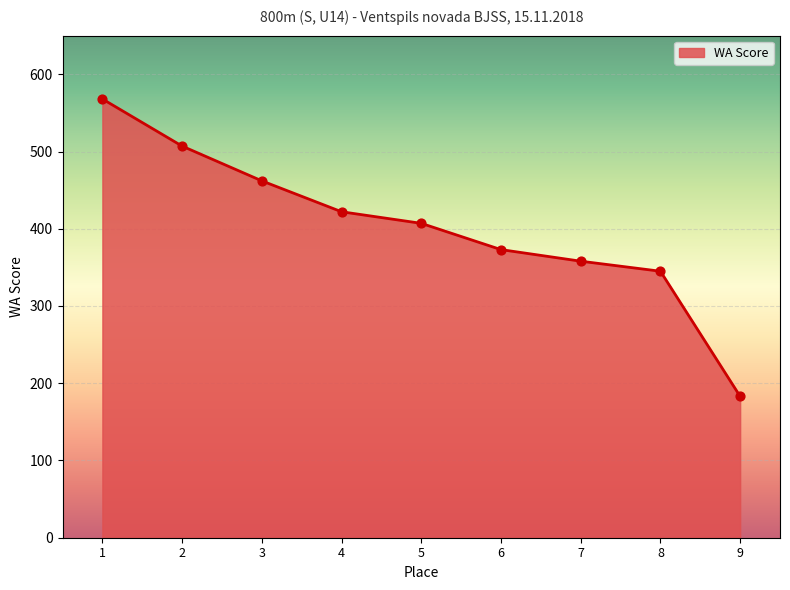

What is the change in value from 3 to 4?

-40